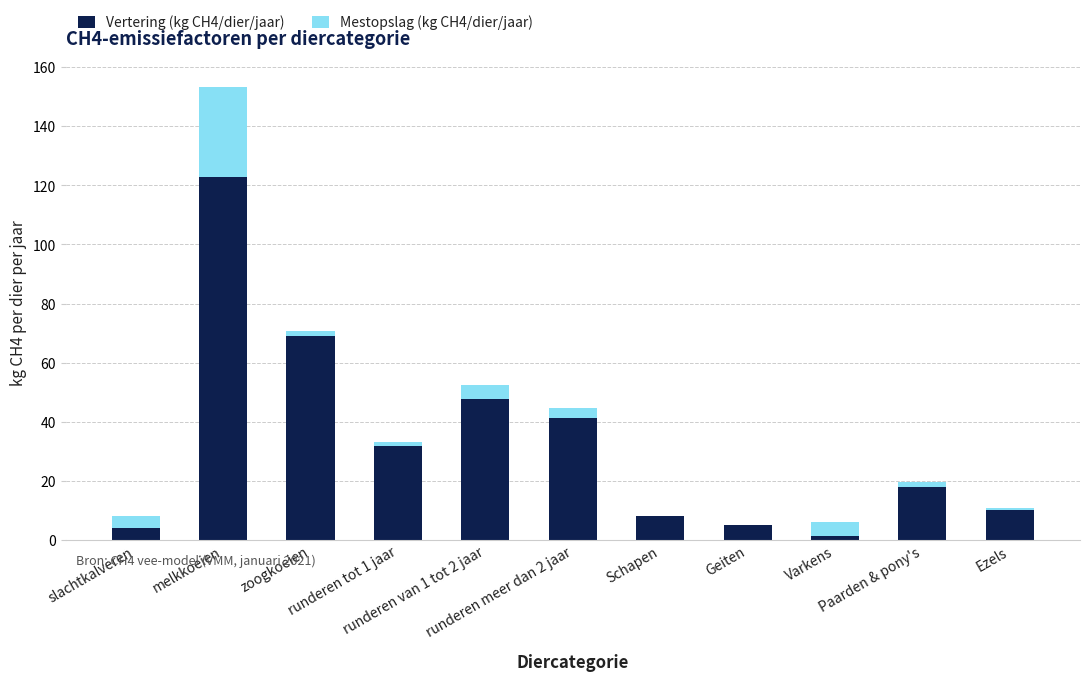

What is the highest value of the Vertering (kg CH4/dier/jaar) series?

122.8